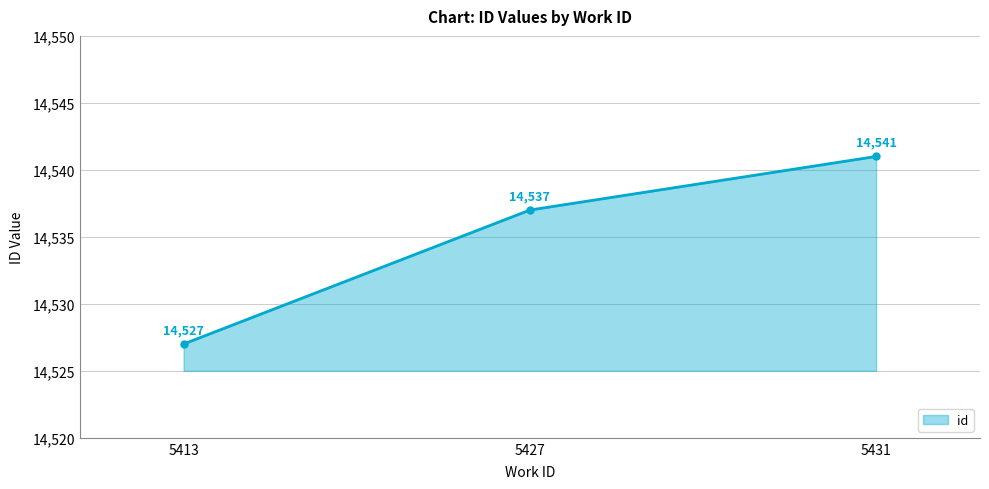

The chart shows a value of 14541 at 5431. True or false?

True